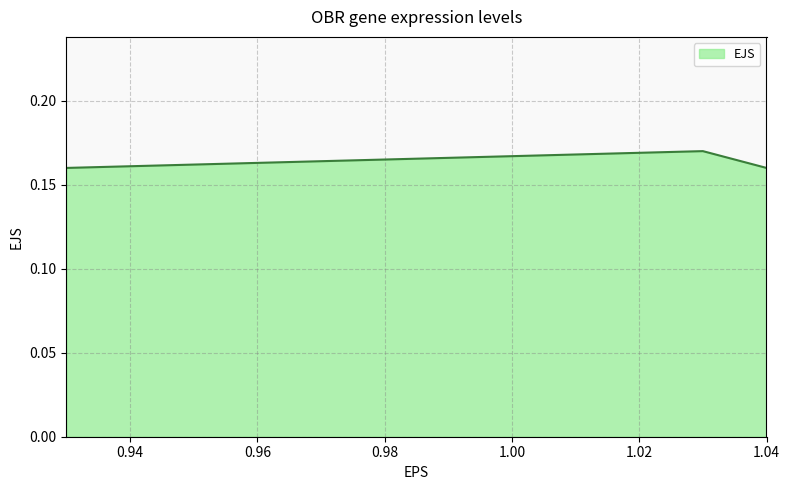

Count the values in the range 0 to 1.

3